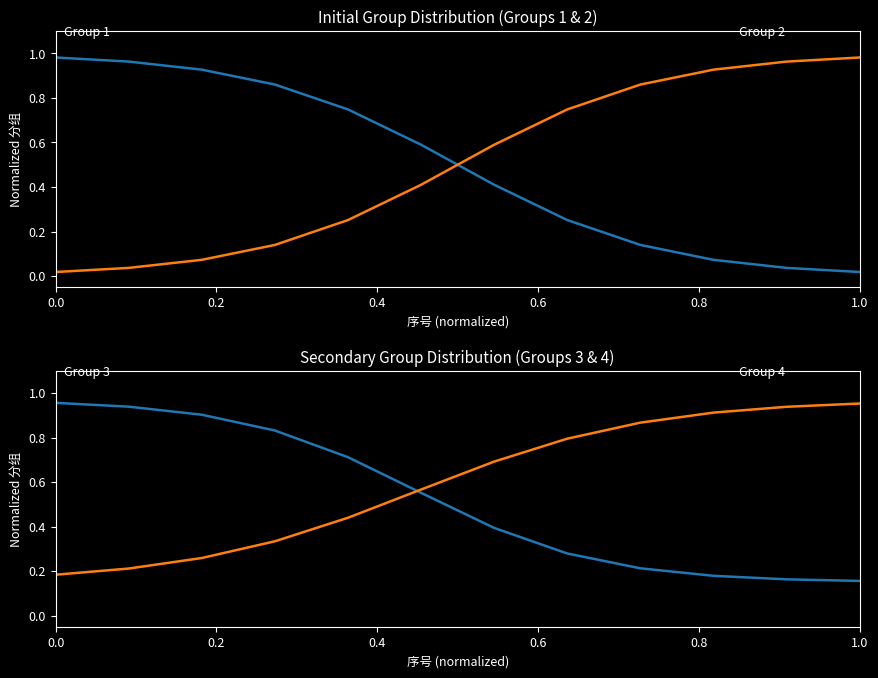

True or false: Group 4 and Group 1 intersect in this chart.

True